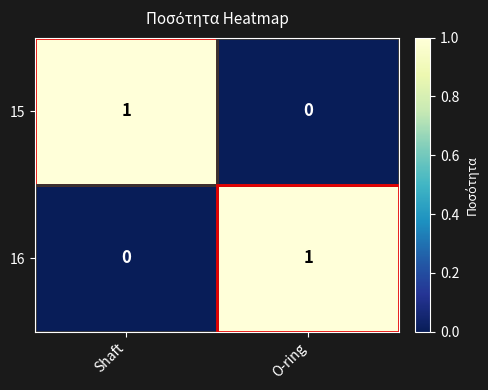

What is the spread (max minus min) of values at Shaft?

1